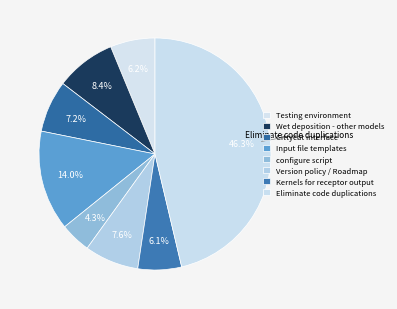

The configure script slice represents 4% of the pie. True or false?

True